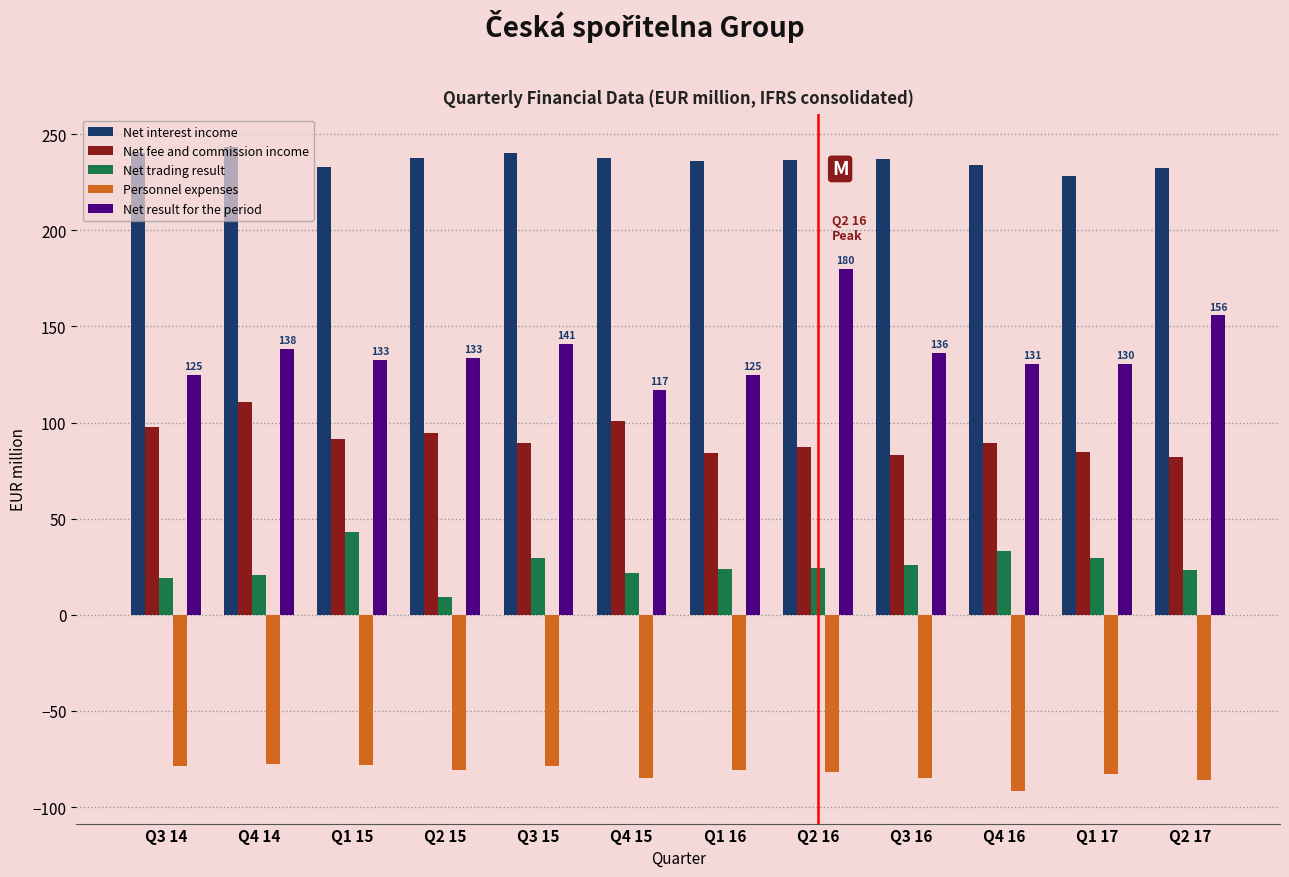

What is the maximum value shown in the chart?

243.5